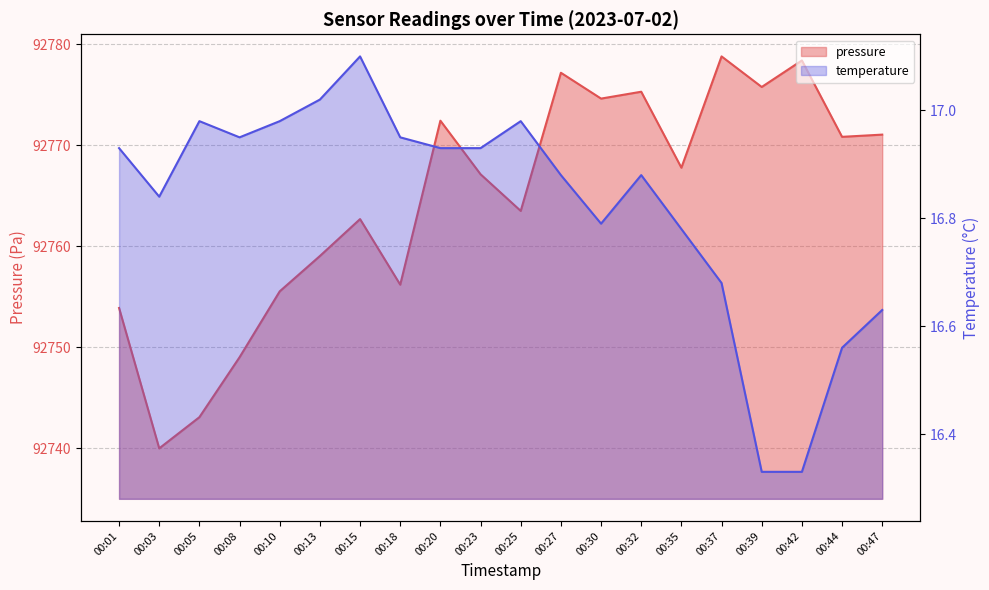

What is the spread (max minus min) of values at 00:32?

92758.4